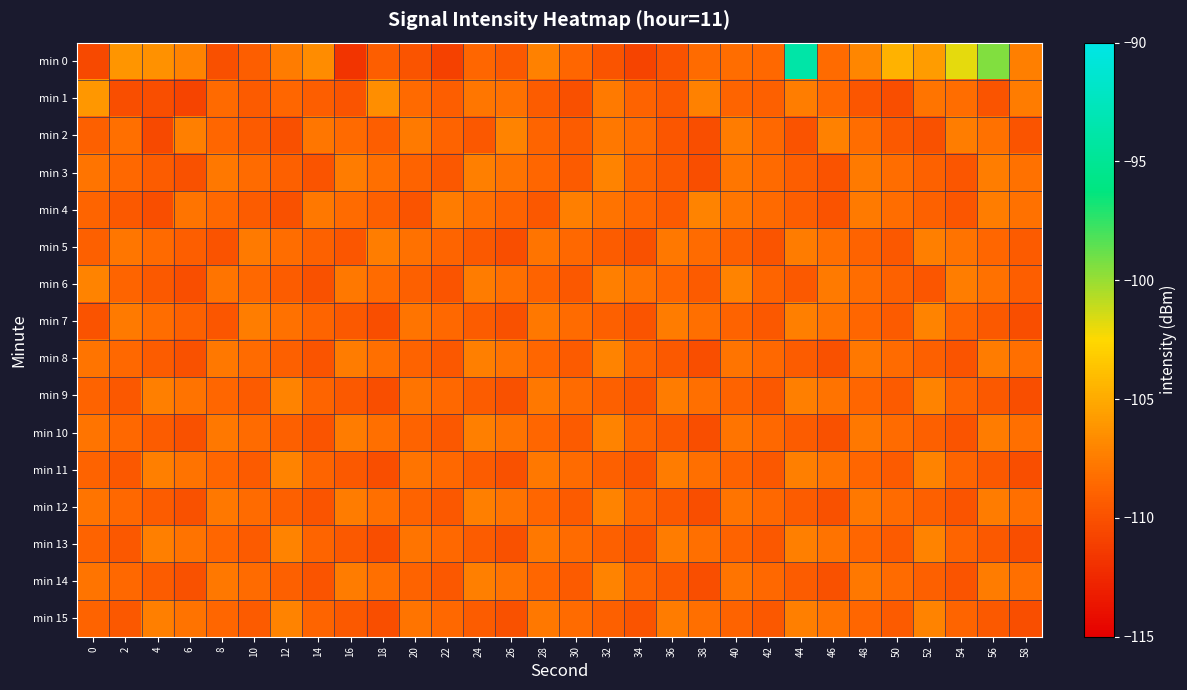

What is the spread (max minus min) of values at 28?

2.3